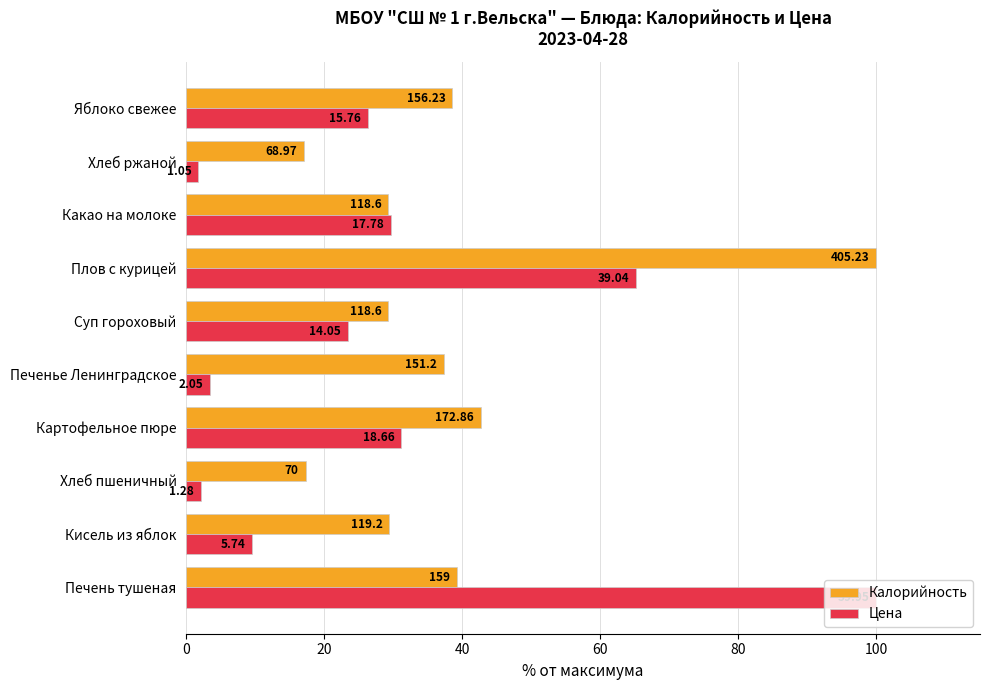

Which series has the widest spread of values?

Цена